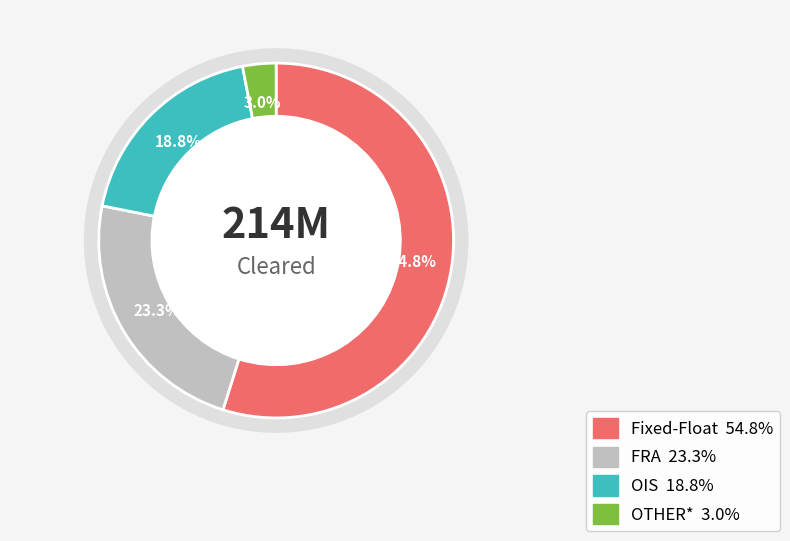

To the nearest percent, what portion does OTHER* represent?

3%